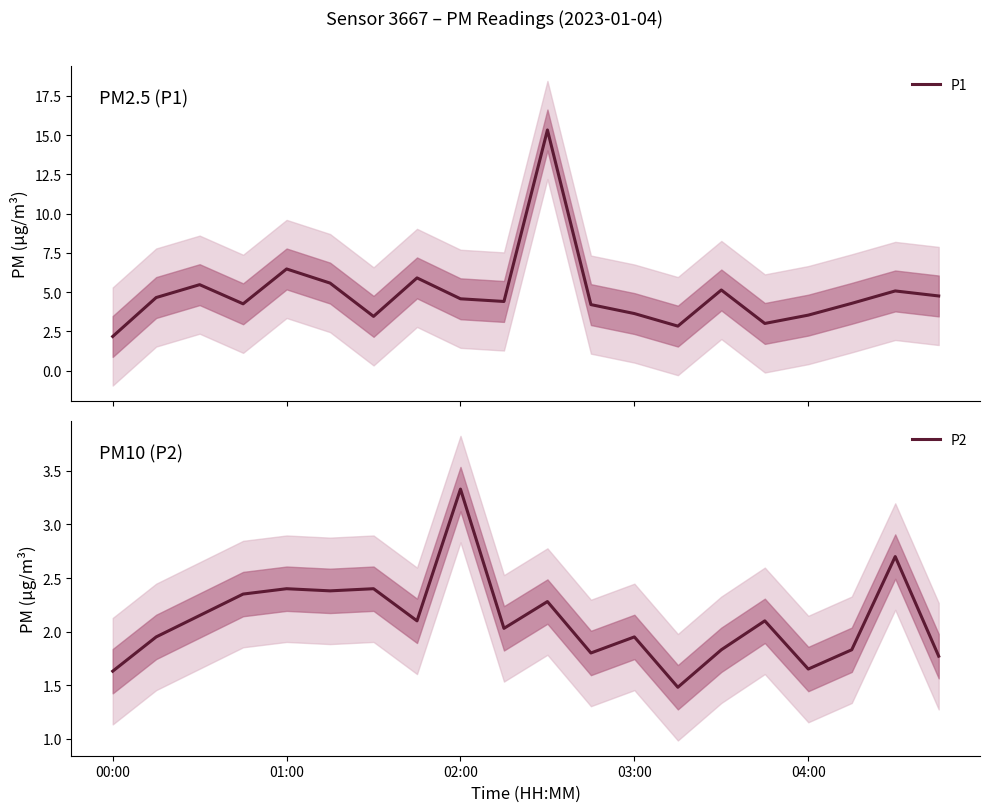

What are all the series names shown in the legend?

P1, P2